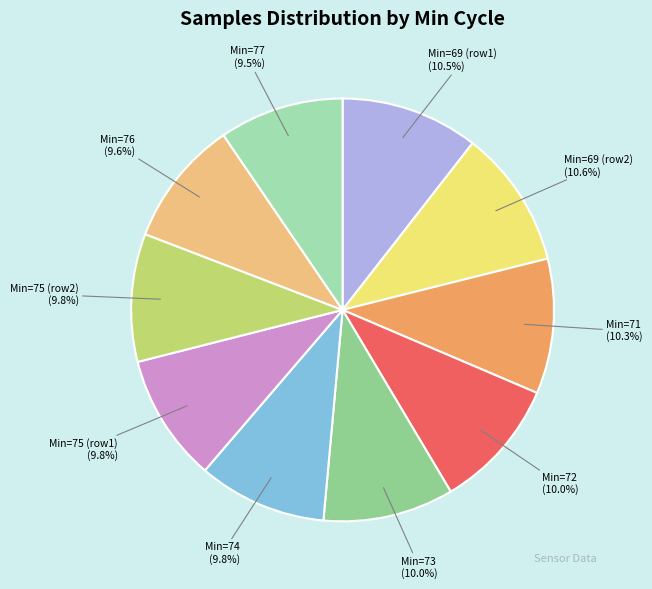

Does Min=76 represent more than half of the total?

No